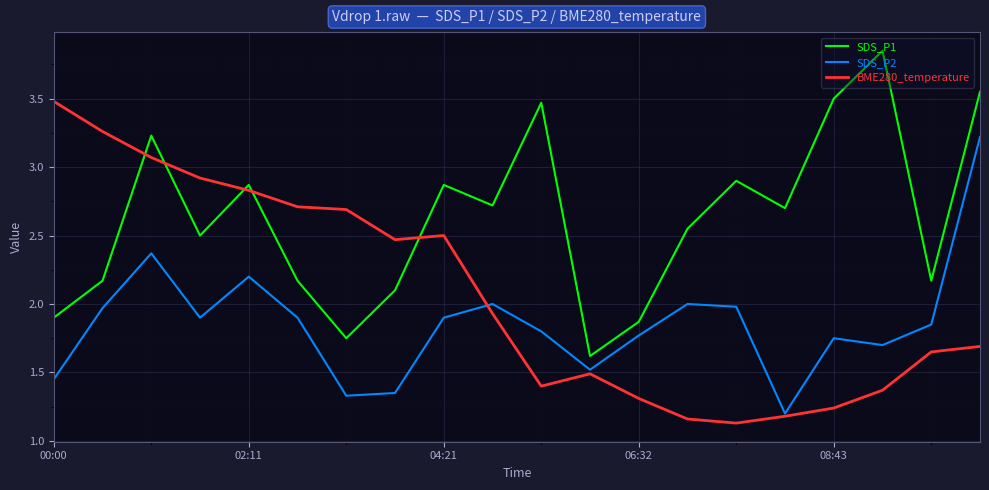

True or false: SDS_P1 and SDS_P2 intersect in this chart.

False